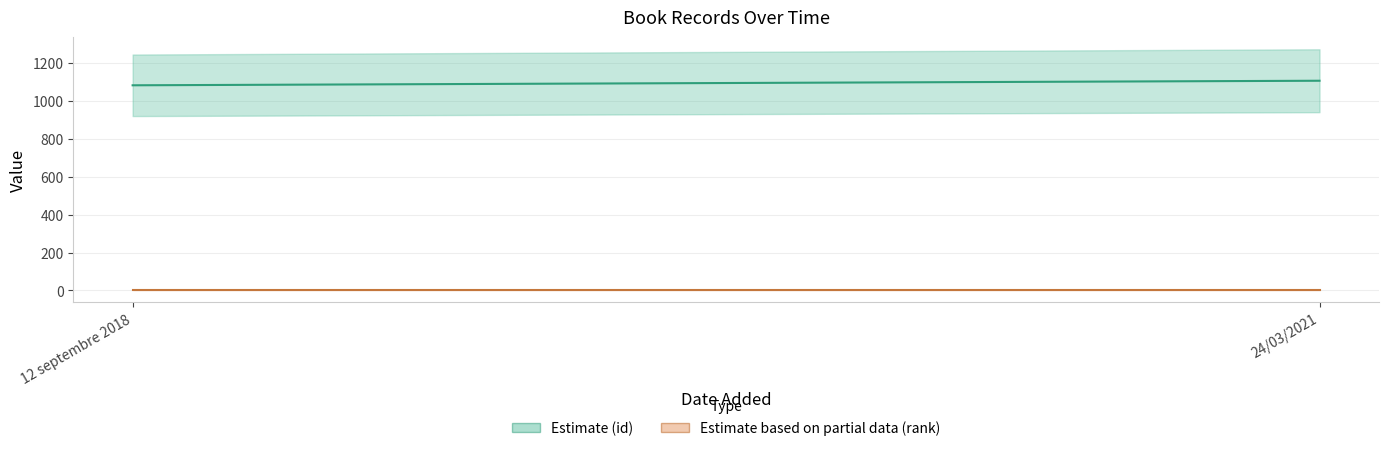

Count the id values in the range 1082 to 1106.

2